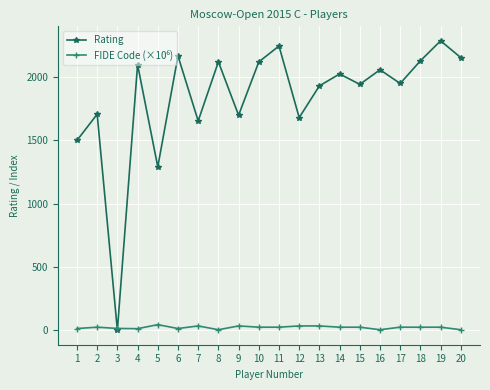

What is the highest value of the Rating series?

2287.0